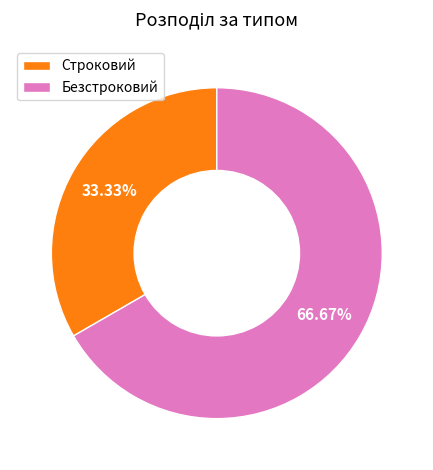

What percentage is the Строковий slice, to the nearest percent?

33%